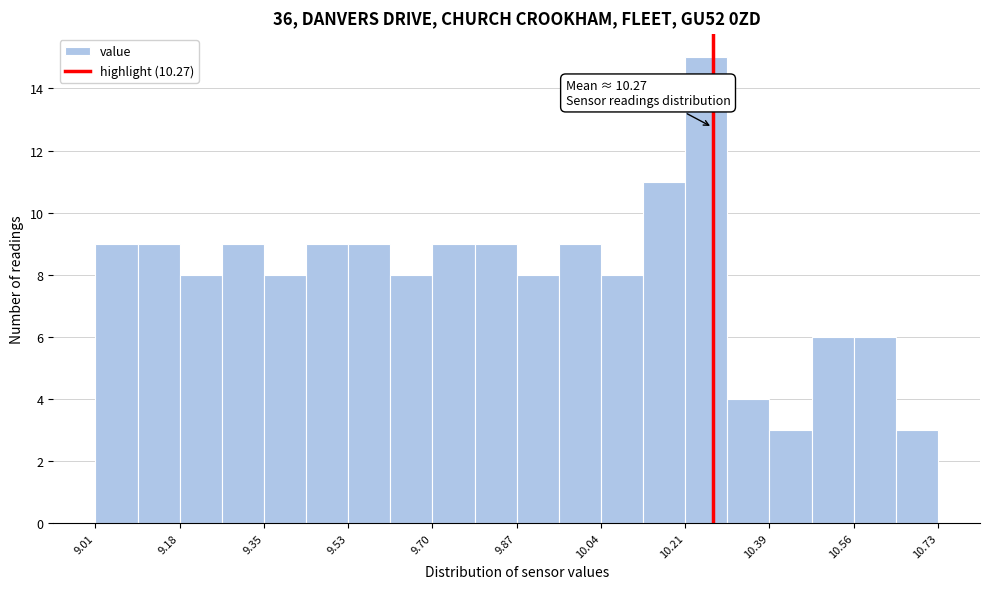

Which range on the x-axis has the tallest bar?

10.214 to 10.300